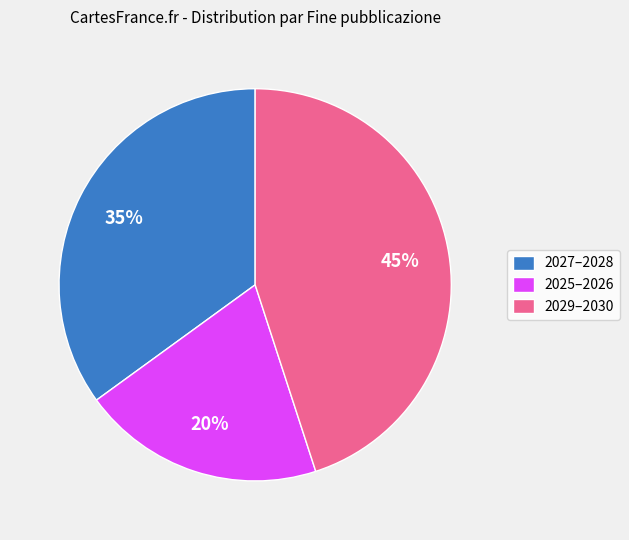

Which has a higher value, 2029–2030 or 2025–2026?

2029–2030